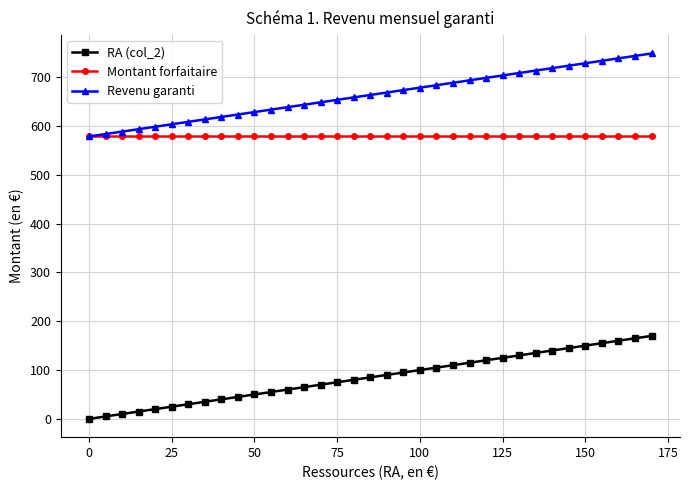

Rank the series by their maximum value, from lowest to highest.

RA (col_2), Montant forfaitaire, Revenu garanti